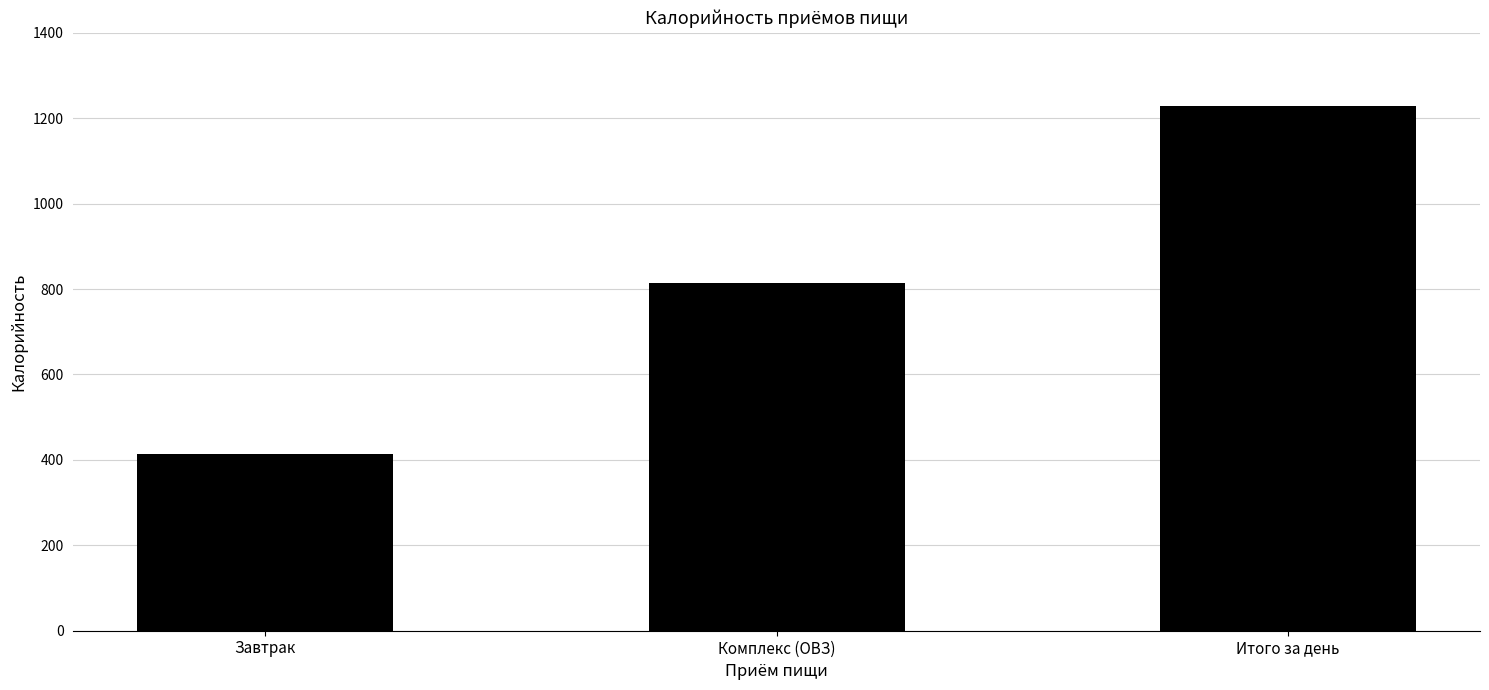

Which has a higher value, Завтрак or Итого за день?

Итого за день